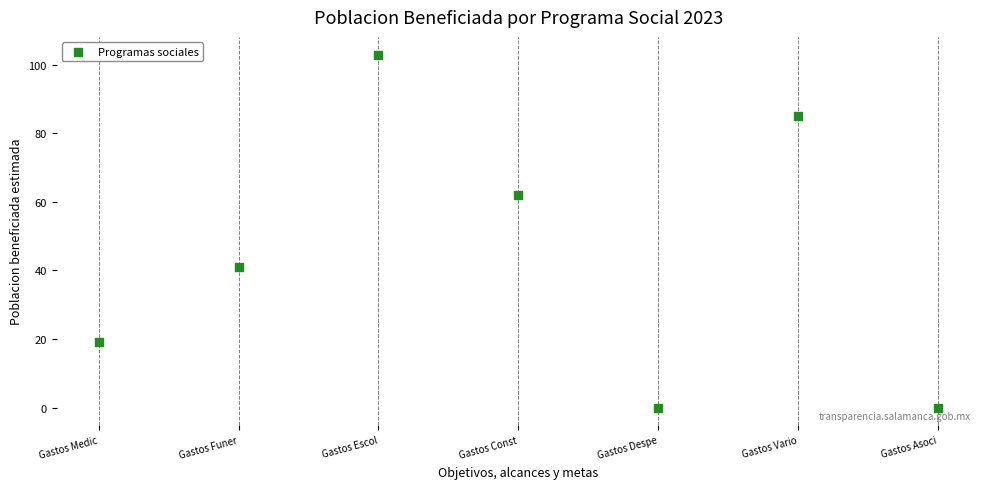

What is the range of X values (max minus min)?

6